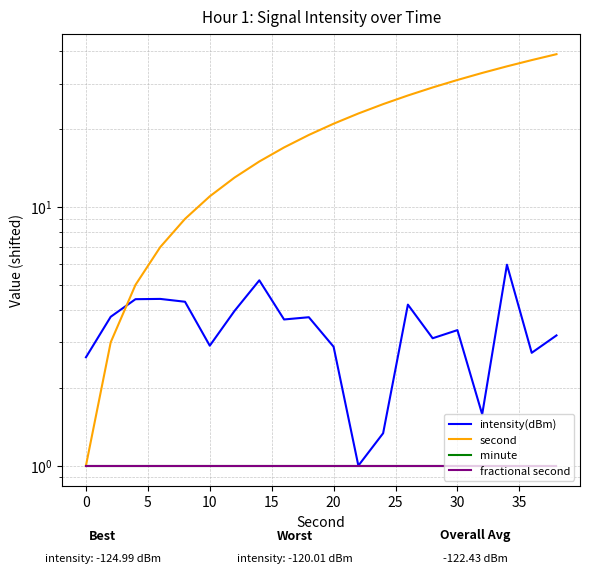

True or false: minute has more than 2 interior local peaks.

False